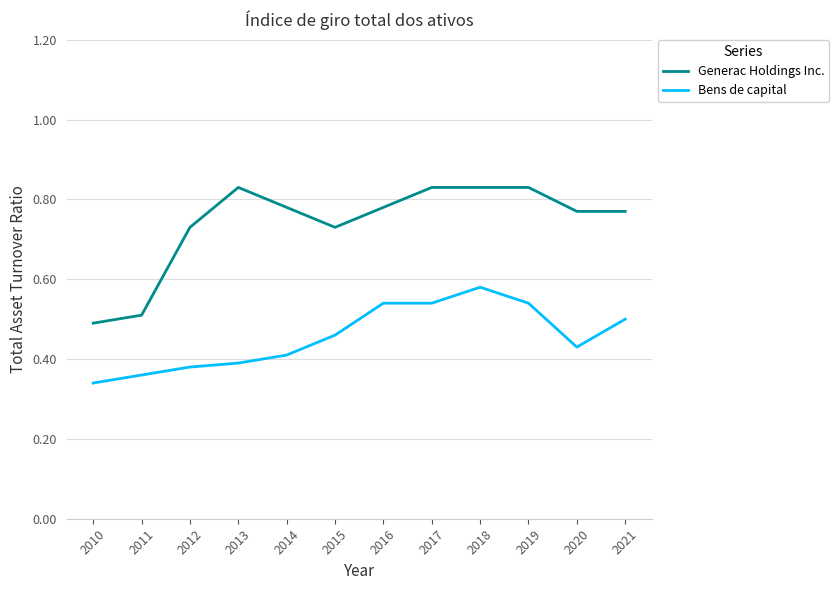

Which series has the widest spread of values?

Generac Holdings Inc.